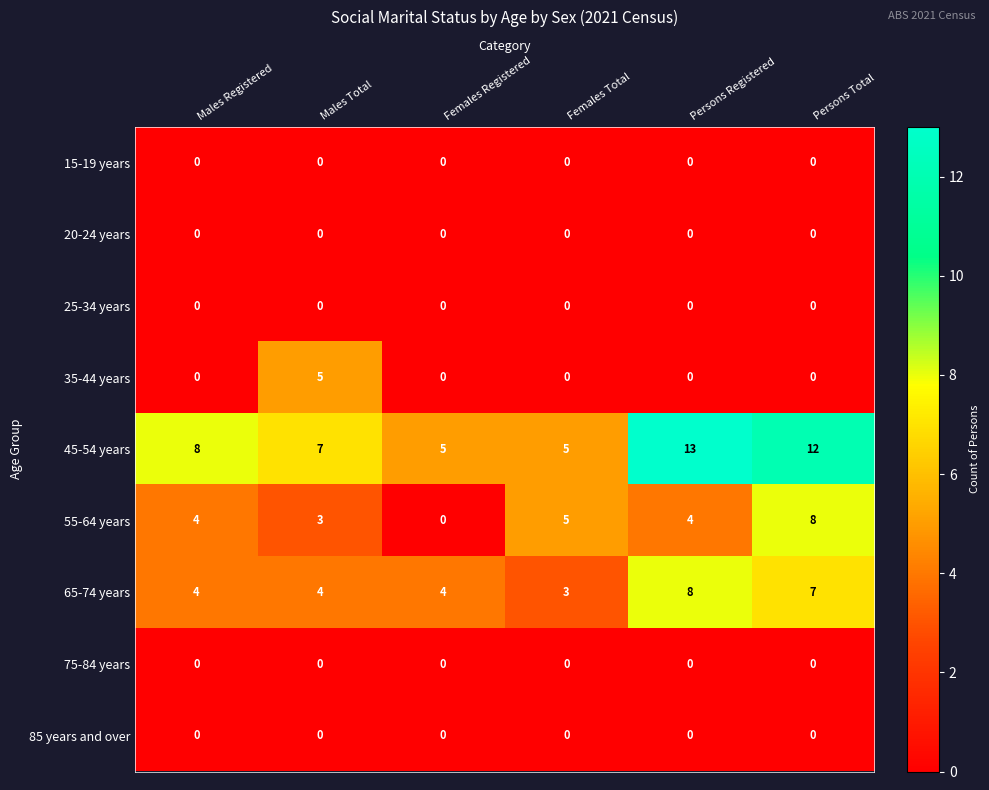

At which label does 65-74 years reach its peak?

Persons Registered